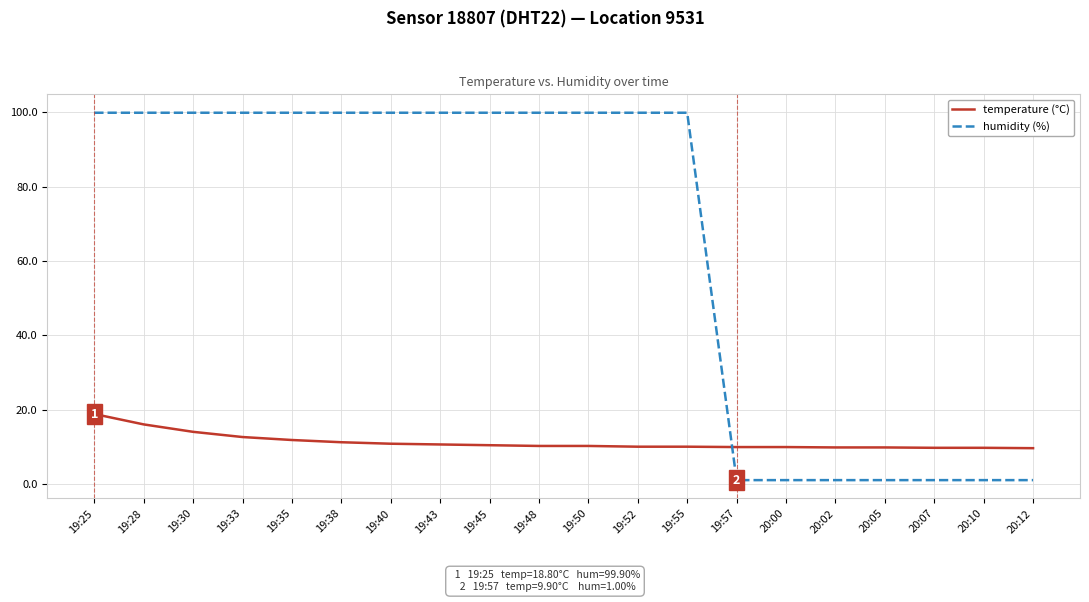

True or false: humidity (%) and temperature (°C) intersect in this chart.

True